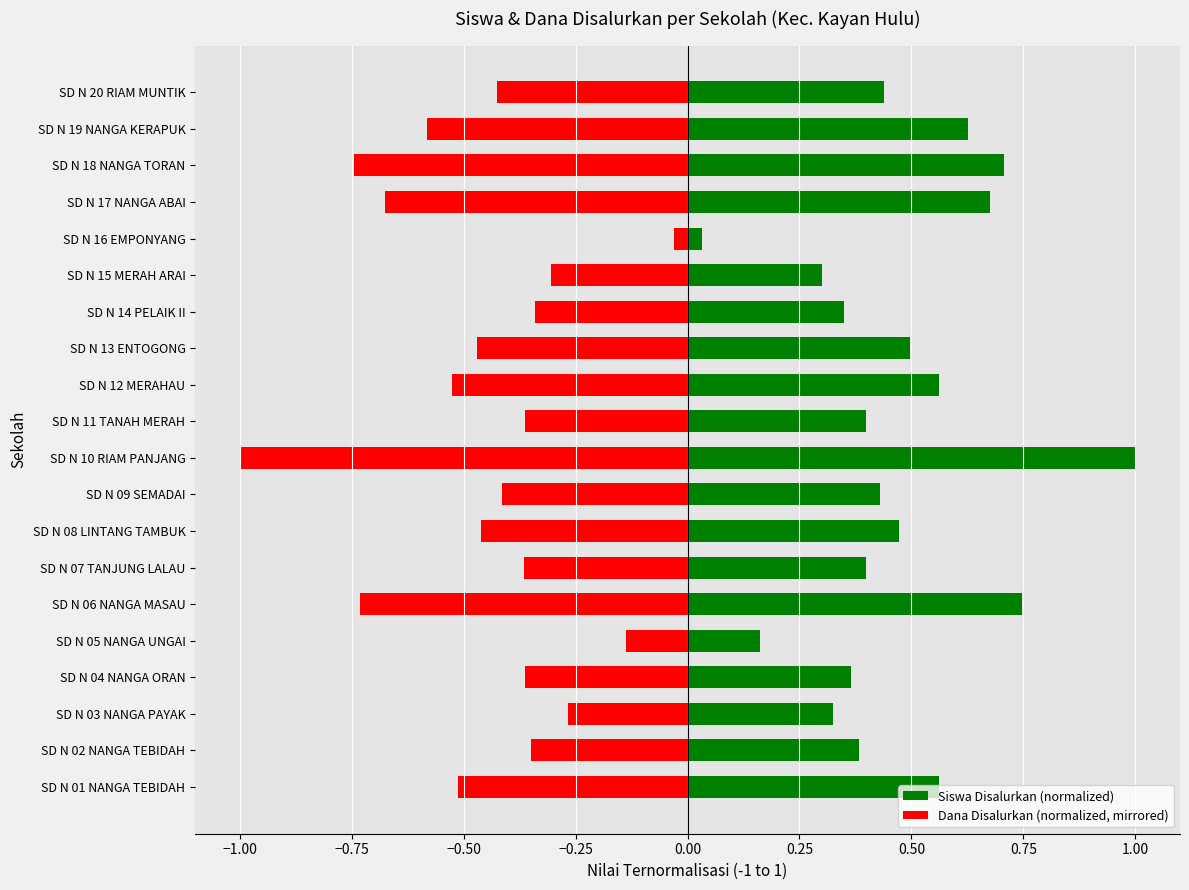

What is the spread (max minus min) of values at SD N 05 NANGA UNGAI?

0.3